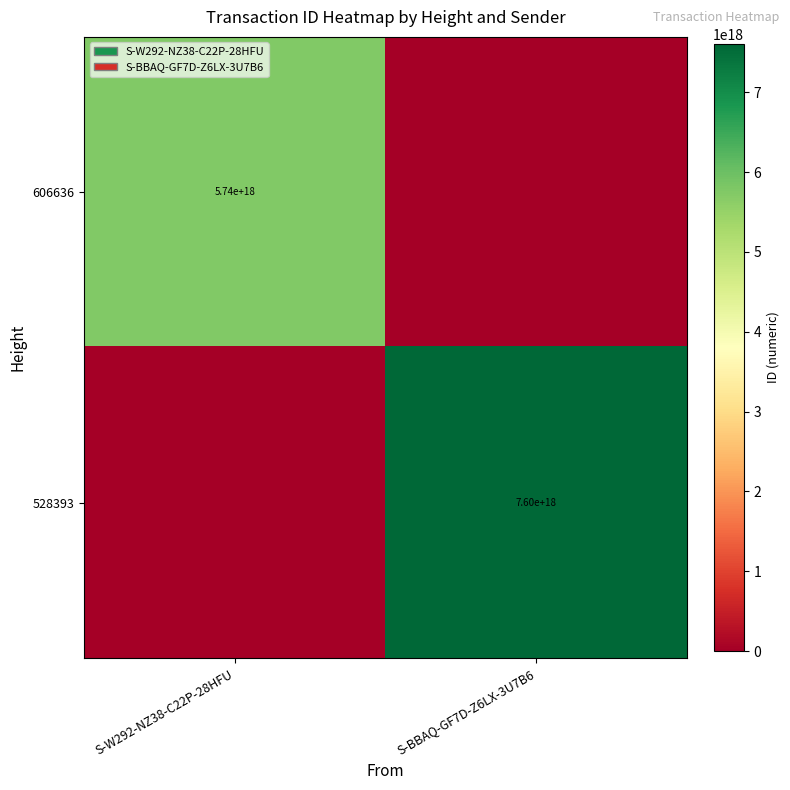

Is the value of 528393 at S-BBAQ-GF7D-Z6LX-3U7B6 greater than the value of 606636 at S-W292-NZ38-C22P-28HFU?

Yes